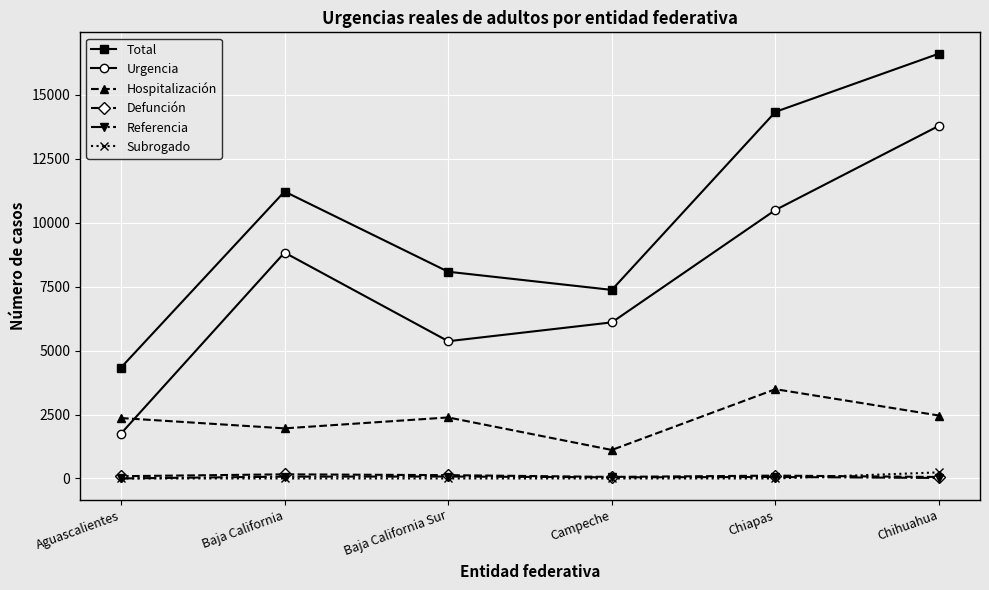

What is the lowest value of the Referencia series?

1